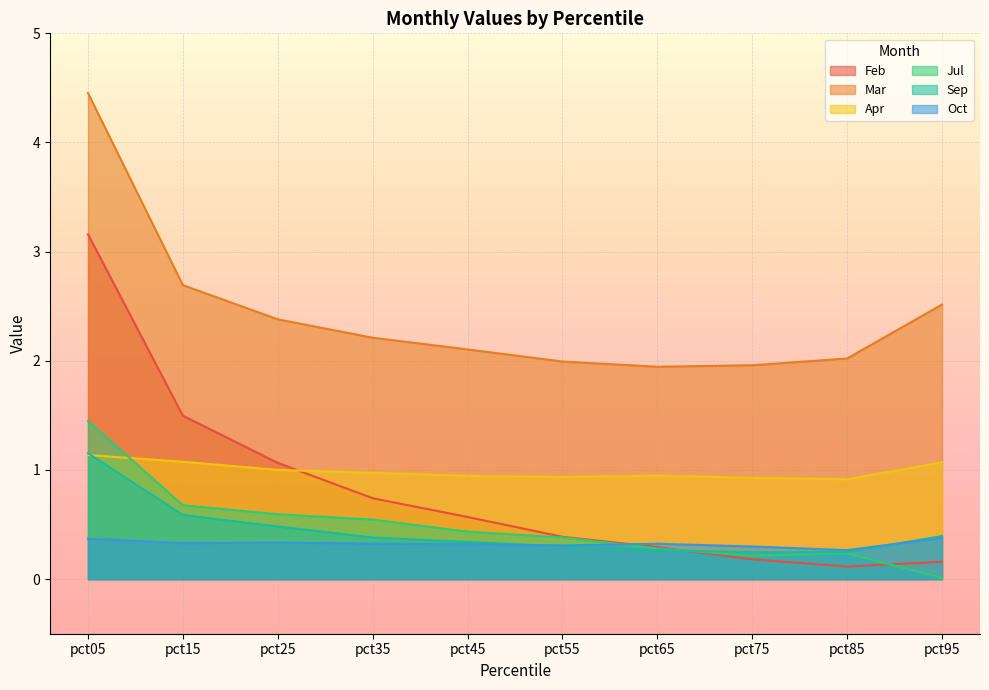

How many lines are shown in the chart?

6